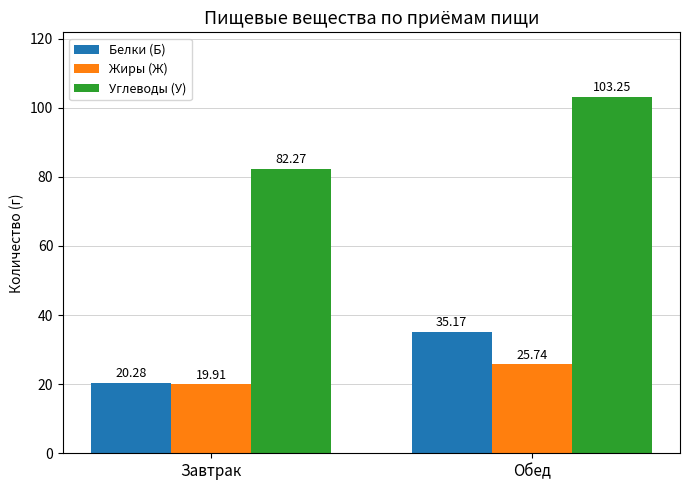

At how many categories does at least one series exceed 46?

2